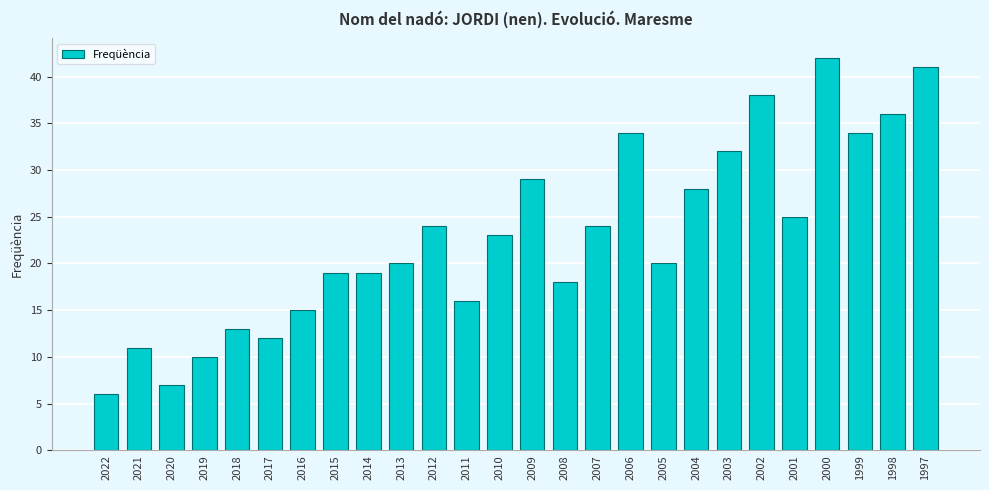

What is the change in value from 2022 to 2005?

+14